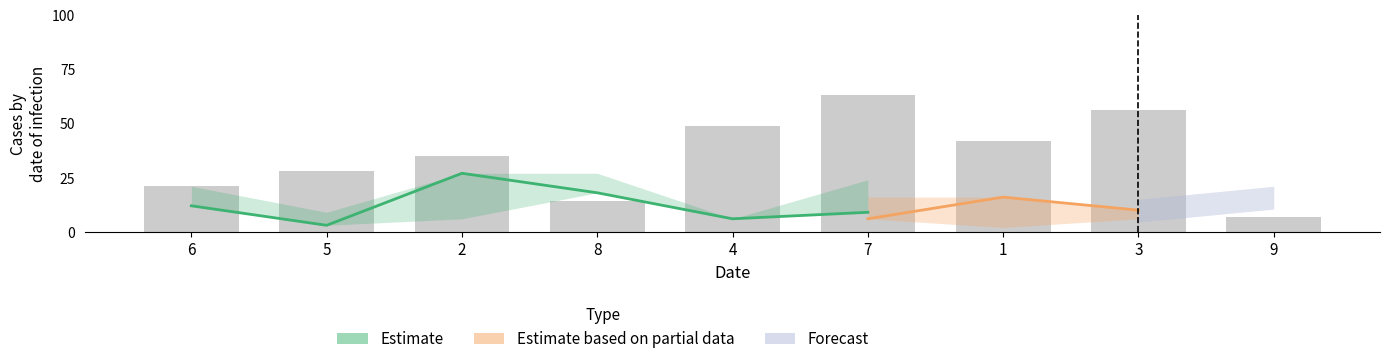

How many data points are above 35?

4